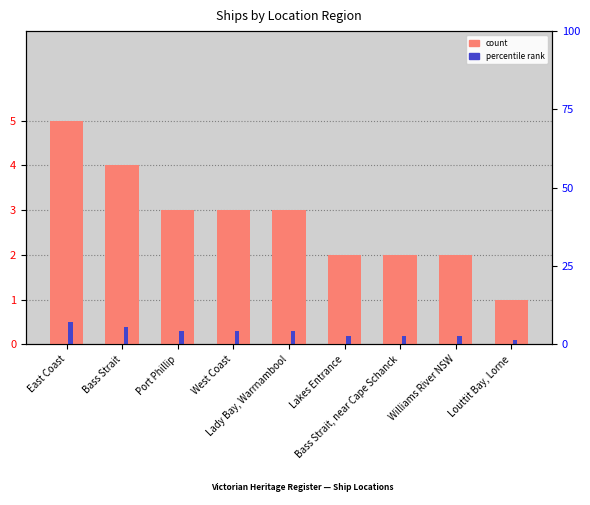

What is the spread (max minus min) of values at Port Phillip?

2.7